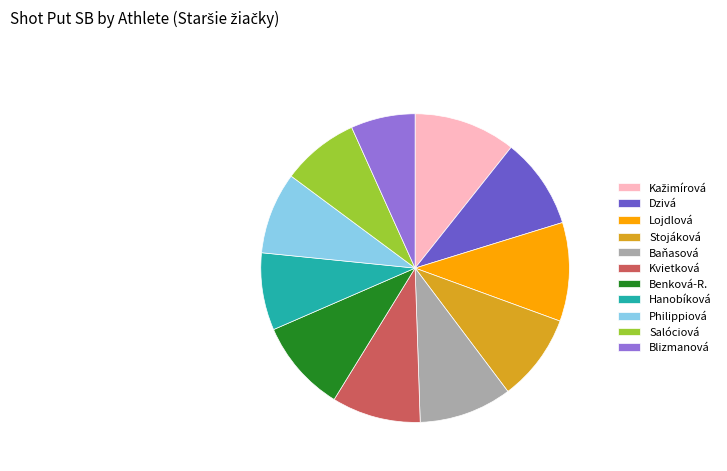

Is the sum of Baňasová and Lojdlová greater than half?

No